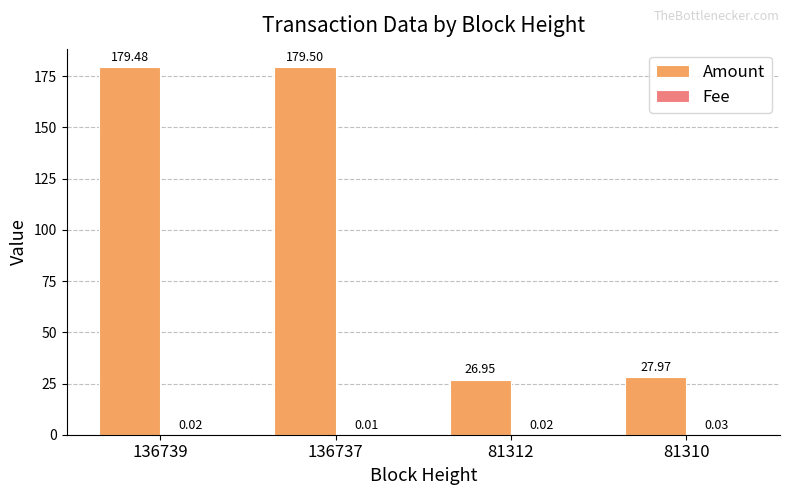

Which series has the largest total across all categories?

Amount